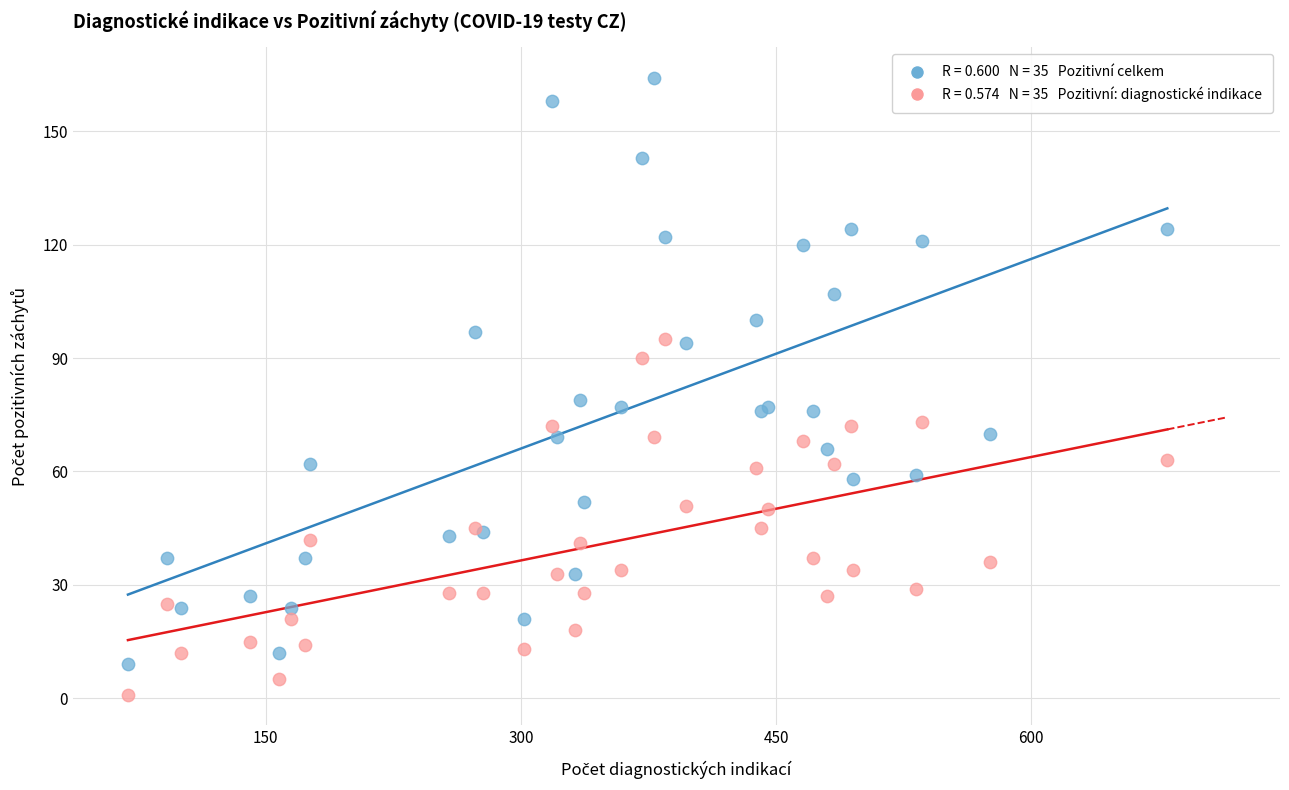

Across all series, what Y value is closest to 82?

79